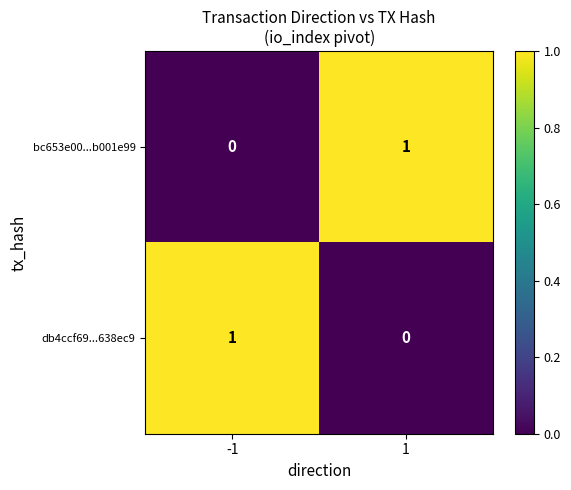

Rank the categories by bc653e00...b001e99 value from lowest to highest.

-1, 1